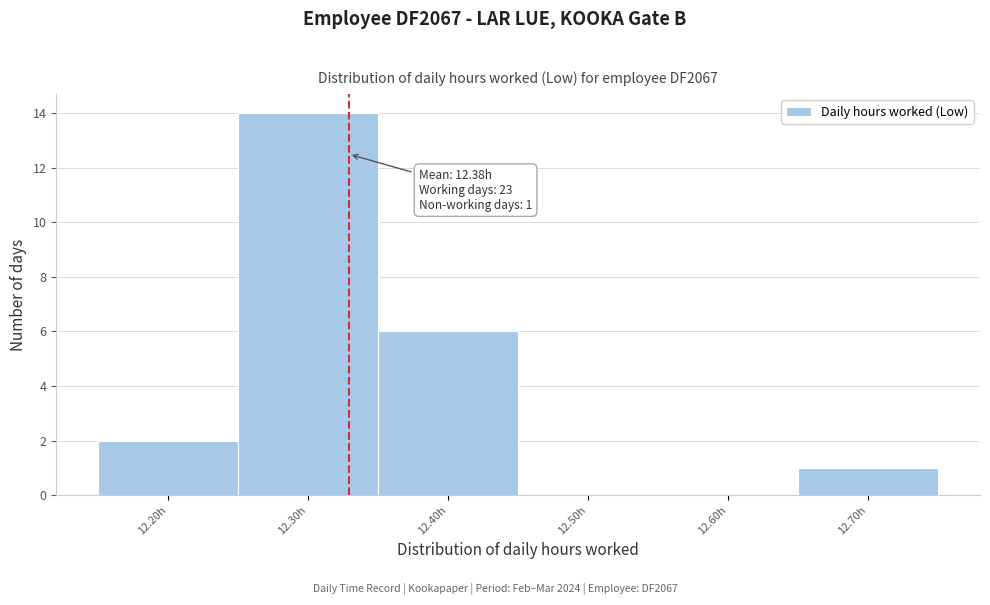

Reading left to right, extract all data points from this chart.

12.20h=2	12.30h=14	12.40h=6	12.50h=0	12.60h=0	12.70h=1